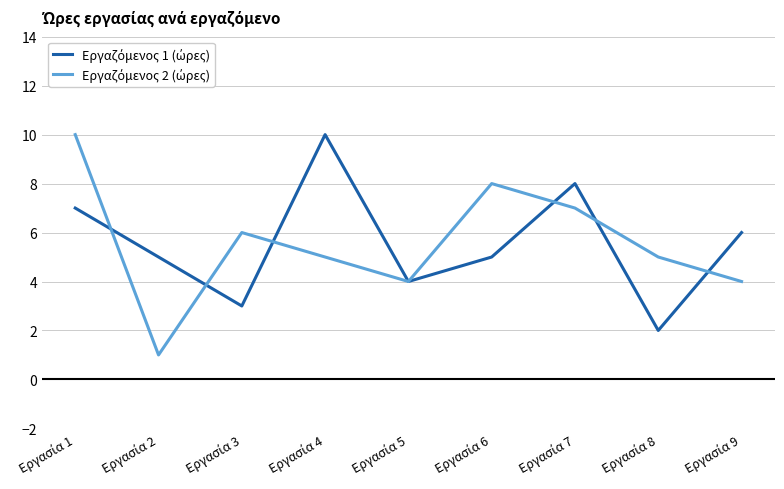

Does the chart have visible grid lines?

Yes